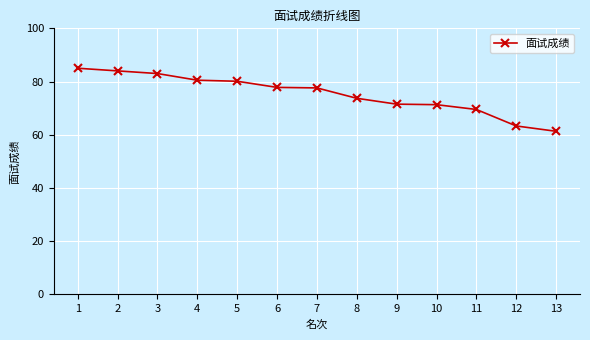

What is the value of the 12th point from the left?

63.3